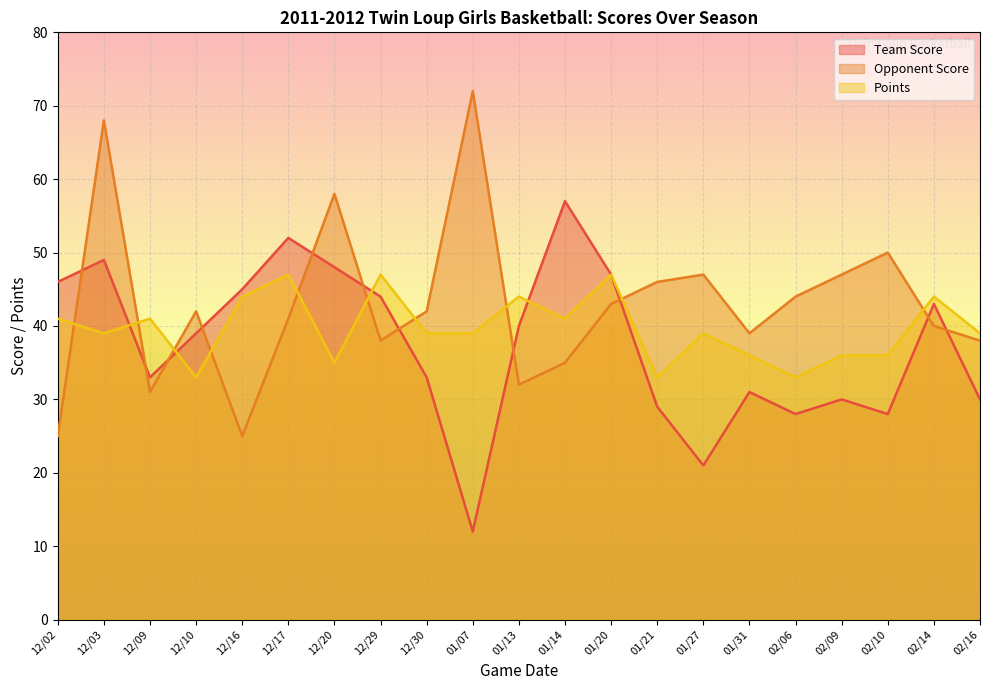

How many intersections are there between Team Score and Points?

4